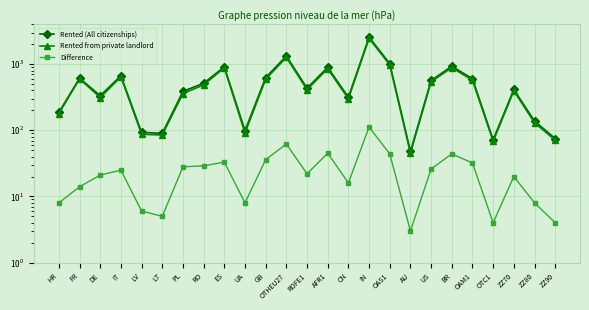

What is the total value across all series at AU?

96